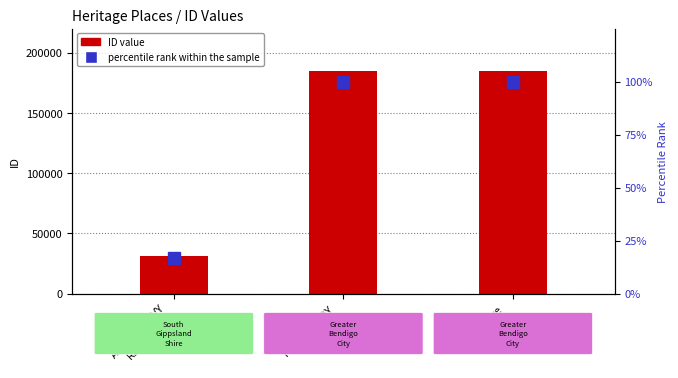

At which label does ID value reach its peak?

Monmore
Vineyard